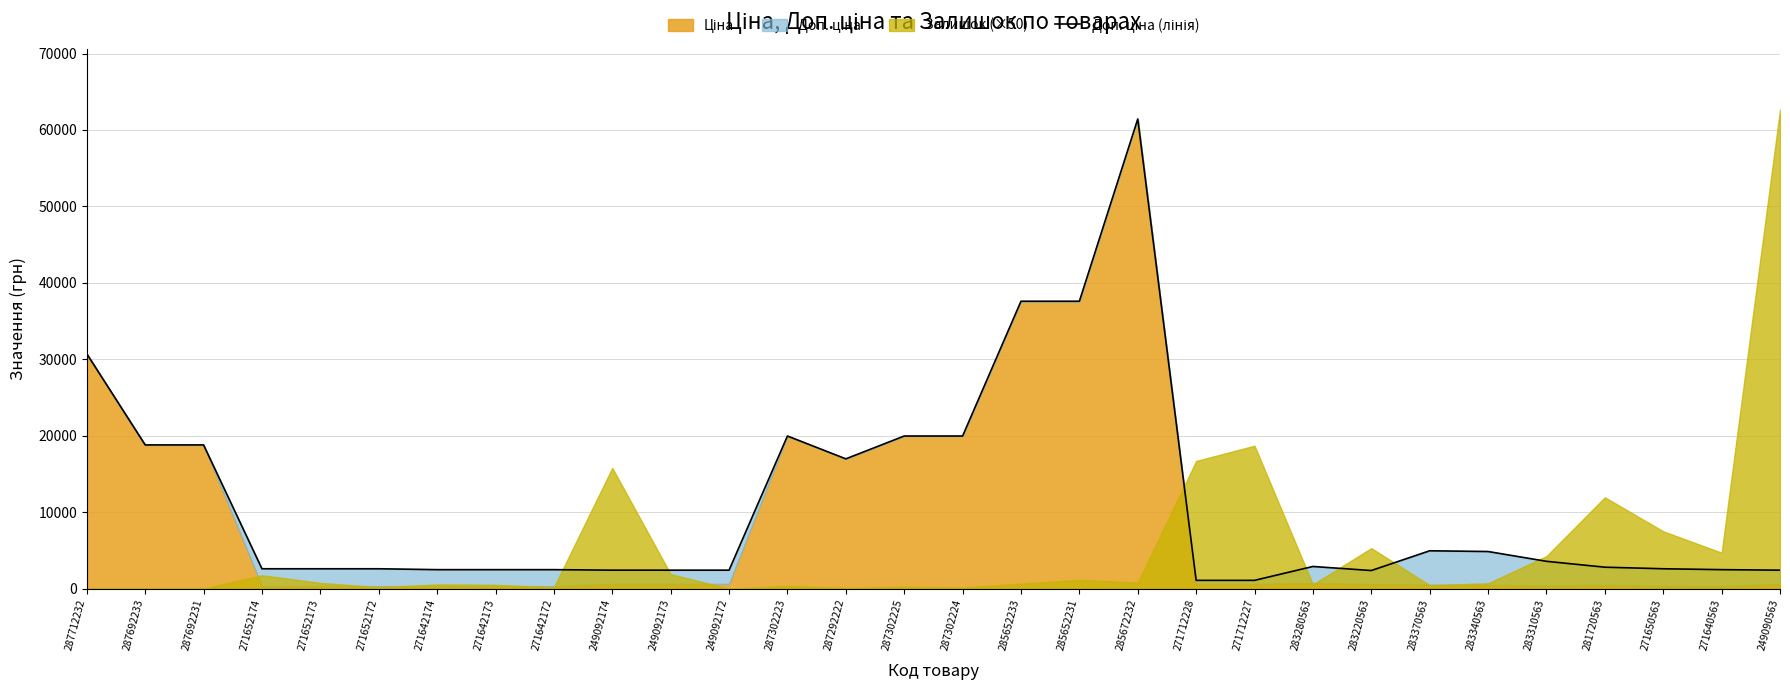

Reading left to right, extract all data points from this chart.

30717.1	18796.8	18796.8	2598.3	2598.3	2598.3	2482.4	2482.4	2482.4	2414.8	2414.8	2414.8	19964.2	16976.3	19964.2	19964.2	37593.6	37593.6	61434.3	1081.7	1081.7	2897.8	2366.5	4950.4	4853.8	3573.9	2803.6	2598.3	2482.4	2414.8